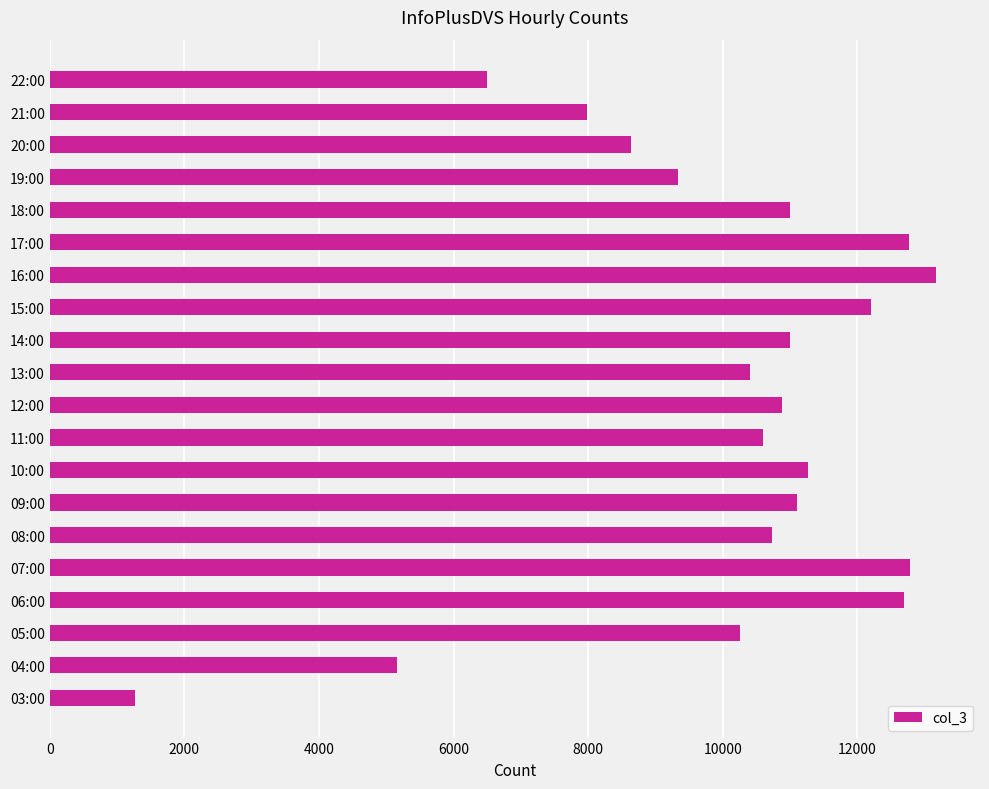

What is the difference between the values at 17:00 and 13:00?

2366